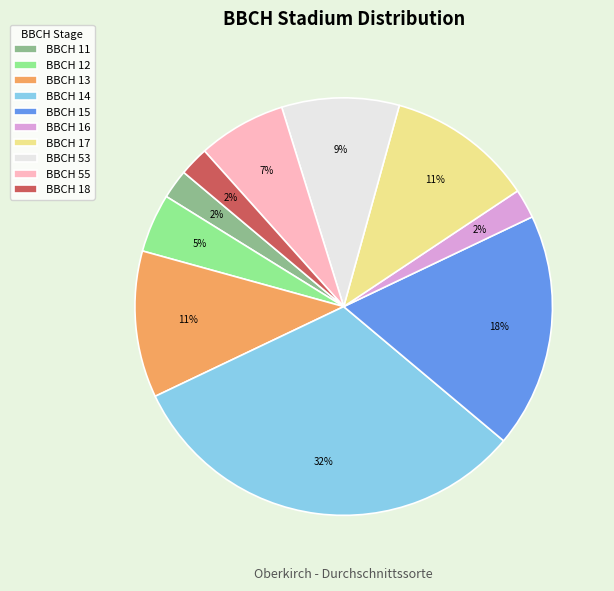

Is BBCH 13 the majority of the pie?

No